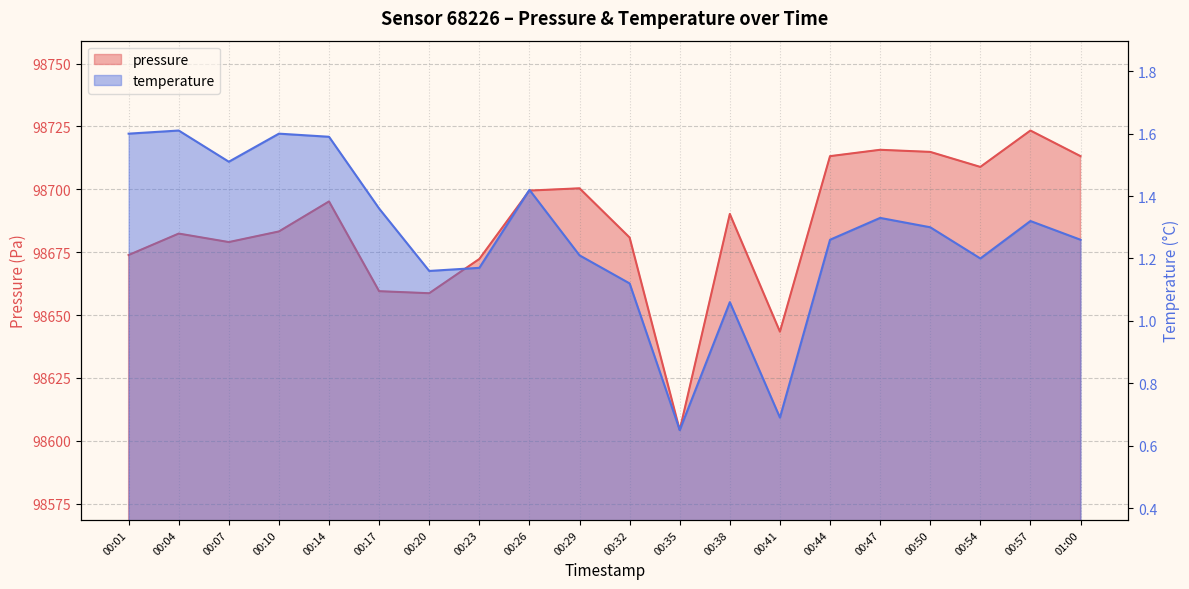

At 00:35, list the series in order from largest to smallest.

pressure, temperature